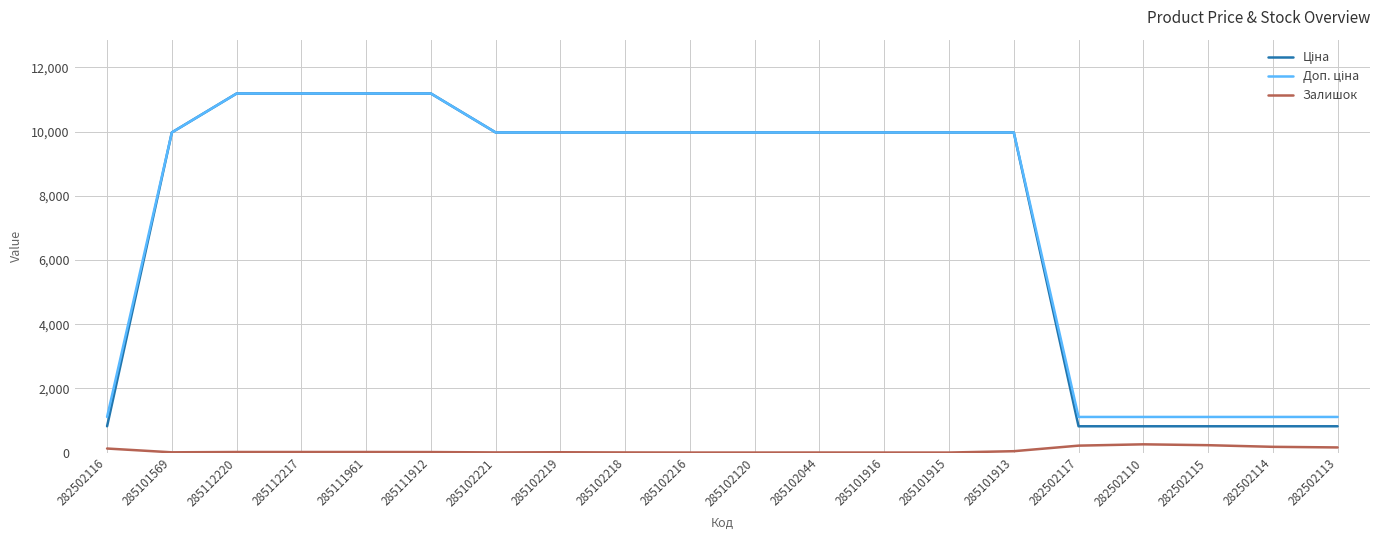

What is the total value across all series at 285102216?

19950.0